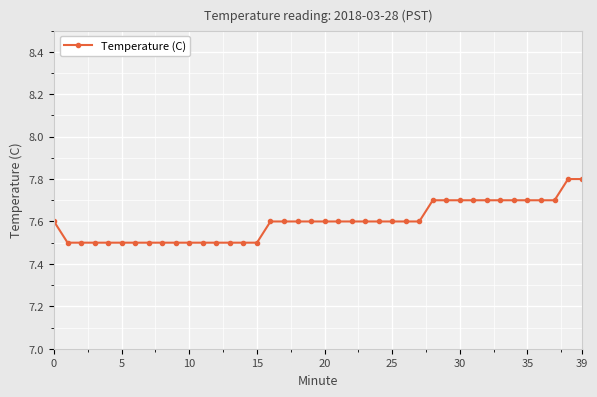

What is the maximum value shown in the chart?

7.8